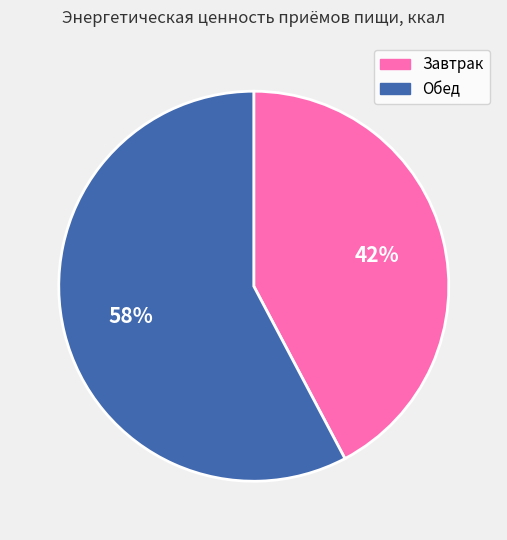

True or false: Обед accounts for 45% of the total.

False